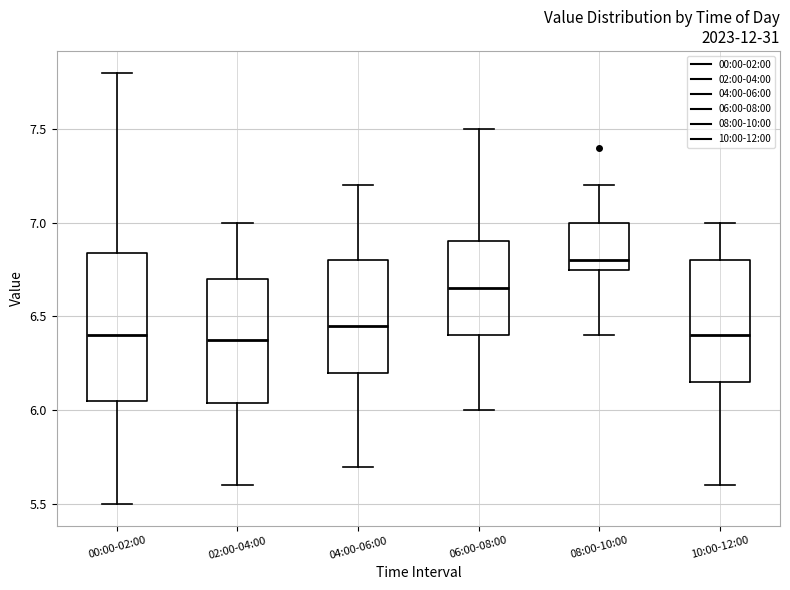

Reading left to right, transcribe this box plot: for each box, give where its median line is, the range the box spans, and where its two whiskers end, as read against the y-axis. The values are not printed on the chart, so give them approximately, as read against the axis.

00:00-02:00: median 6.40, box 6.05 to 6.85, whiskers 5.50 to 7.80
02:00-04:00: median 6.40, box 6.05 to 6.70, whiskers 5.60 to 7.00
04:00-06:00: median 6.45, box 6.20 to 6.80, whiskers 5.70 to 7.20
06:00-08:00: median 6.65, box 6.40 to 6.90, whiskers 6.00 to 7.50
08:00-10:00: median 6.80, box 6.75 to 7.00, whiskers 6.40 to 7.20
10:00-12:00: median 6.40, box 6.15 to 6.80, whiskers 5.60 to 7.00